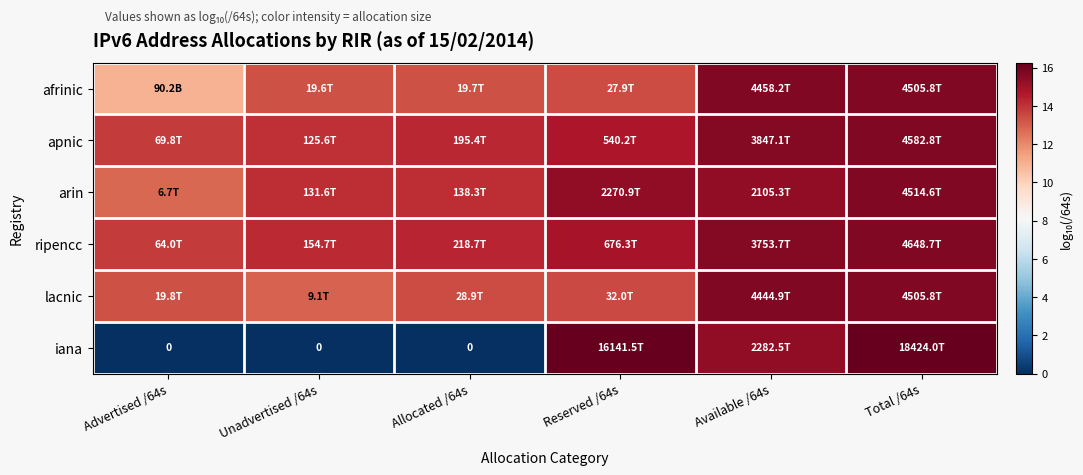

Which category has the lowest value in the iana series?

Advertised /64s